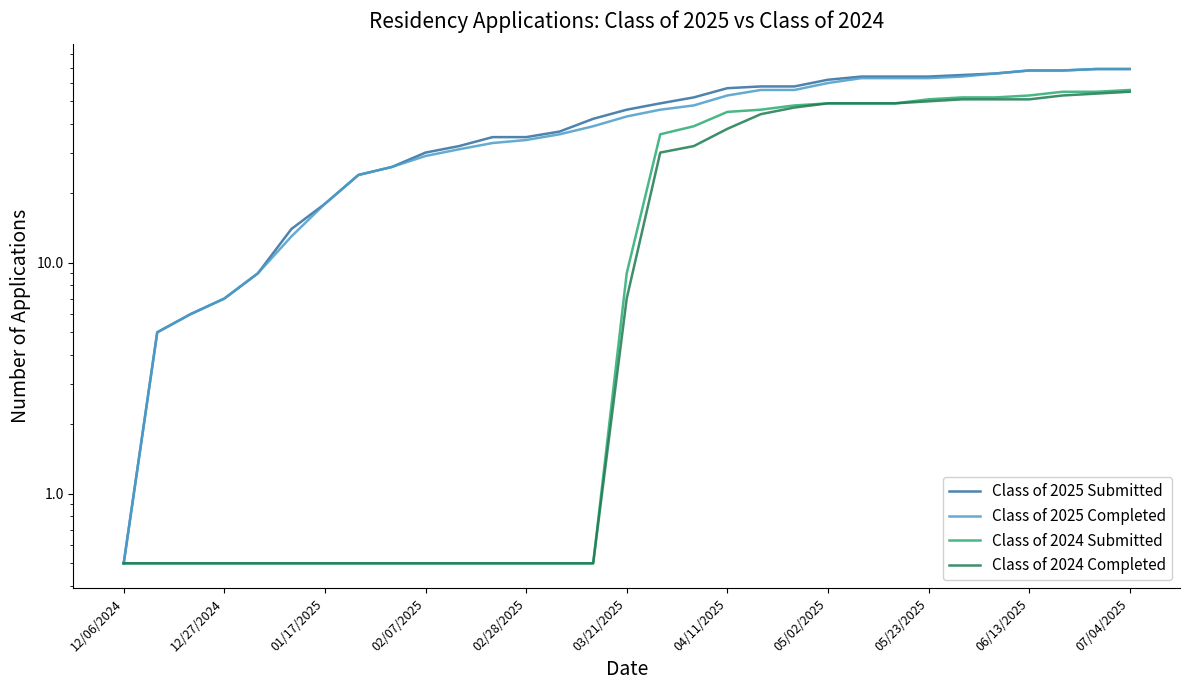

How many values in the Class of 2024 Completed series are below 7?

15